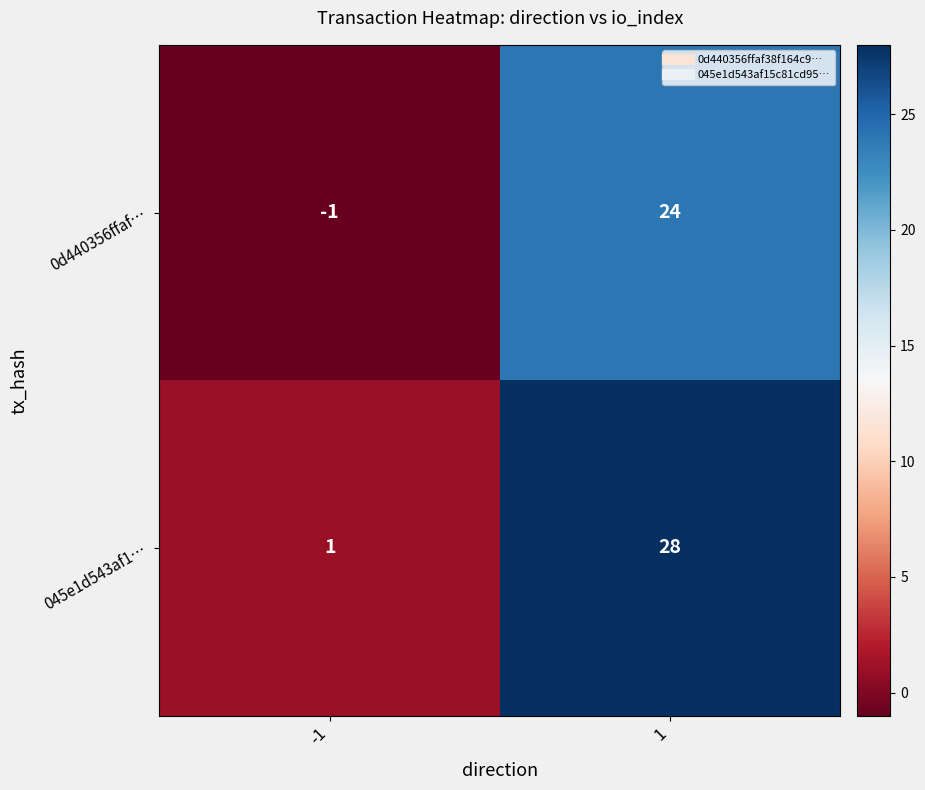

At -1, list the series in order from smallest to largest.

0d440356ffaf…, 045e1d543af1…